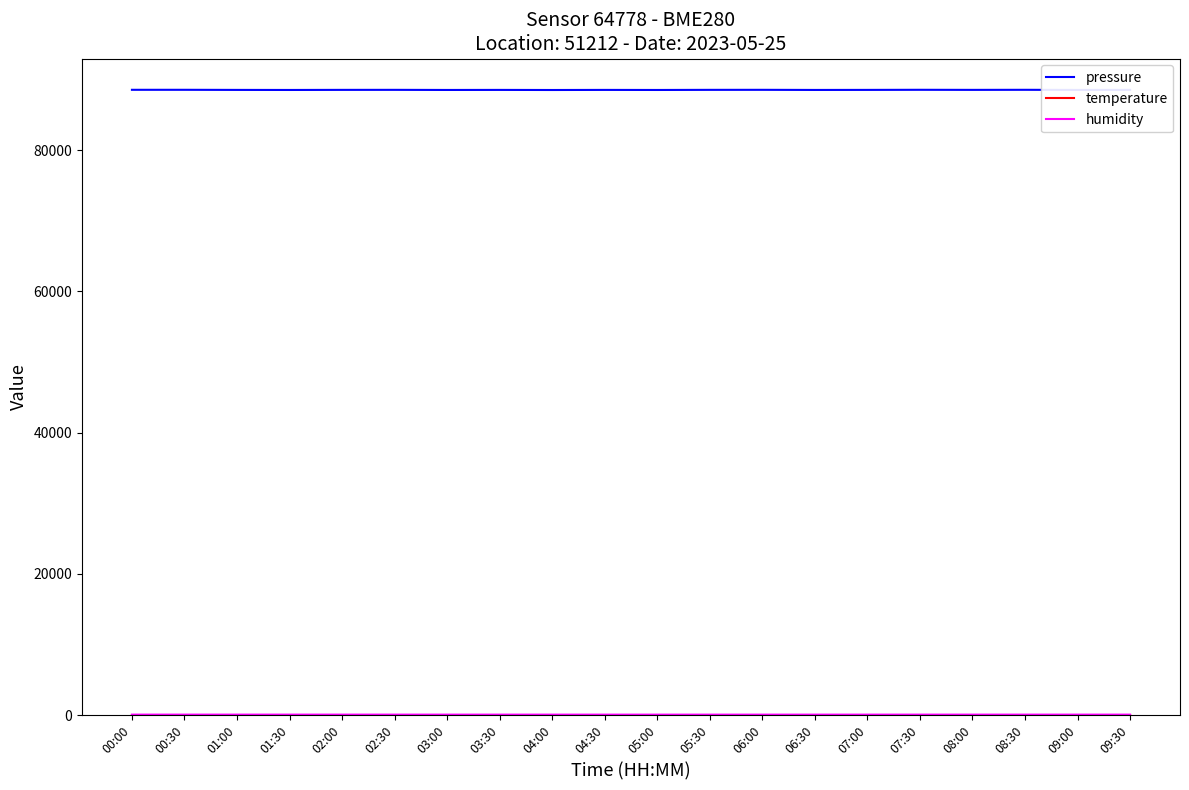

What is the maximum value shown in the chart?

88546.7